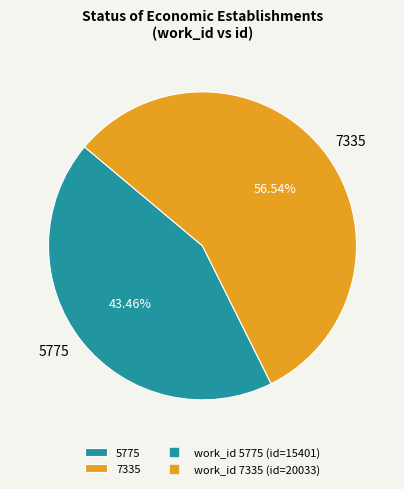

What percentage is the 7335 slice, to the nearest percent?

57%